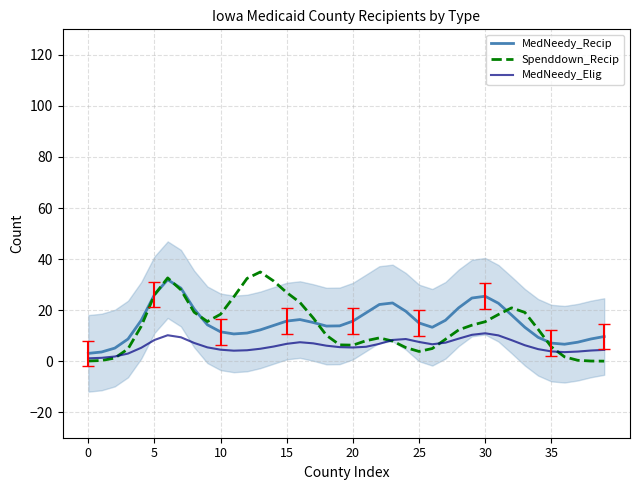

Rank the series at 36 from highest to lowest value.

MedNeedy_Recip, MedNeedy_Elig, Spenddown_Recip